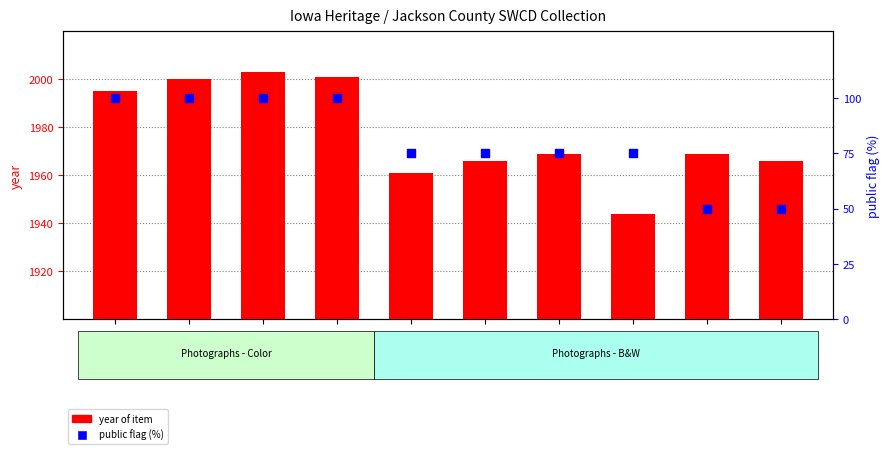

Is the value of year of item at 98266 greater than the value of public flag (%) at 98227?

Yes